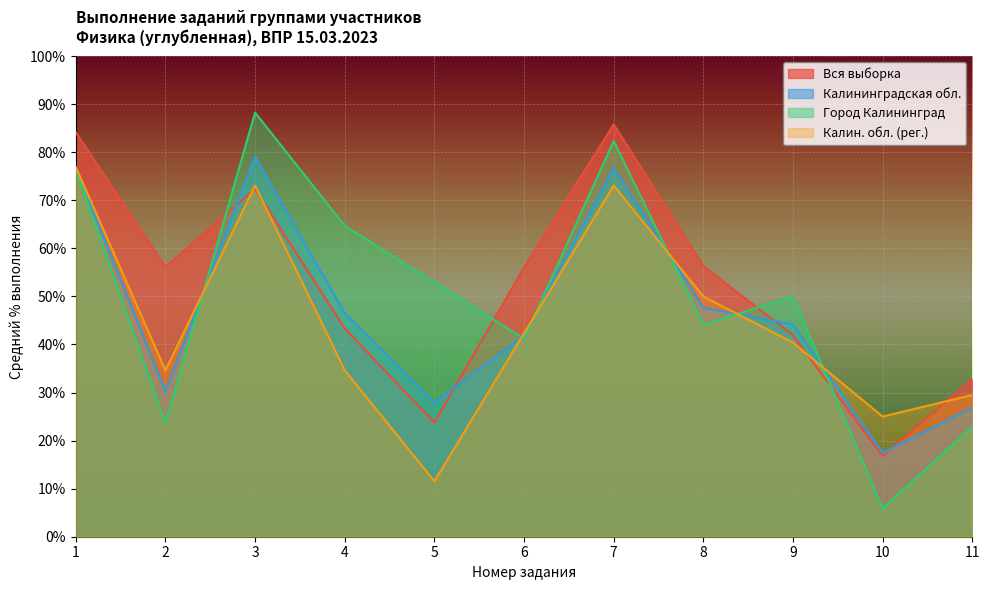

What is the average value of the Вся выборка series?

51.8